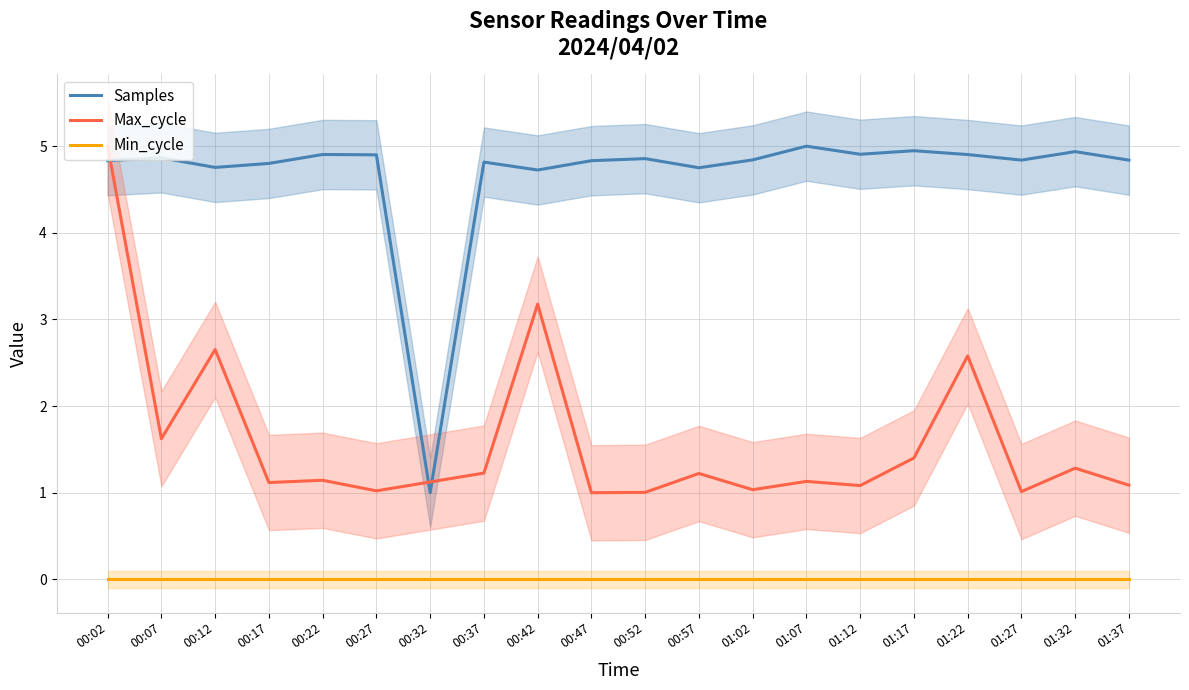

In Samples, how many points are higher than both neighbors (excluding endpoints)?

7